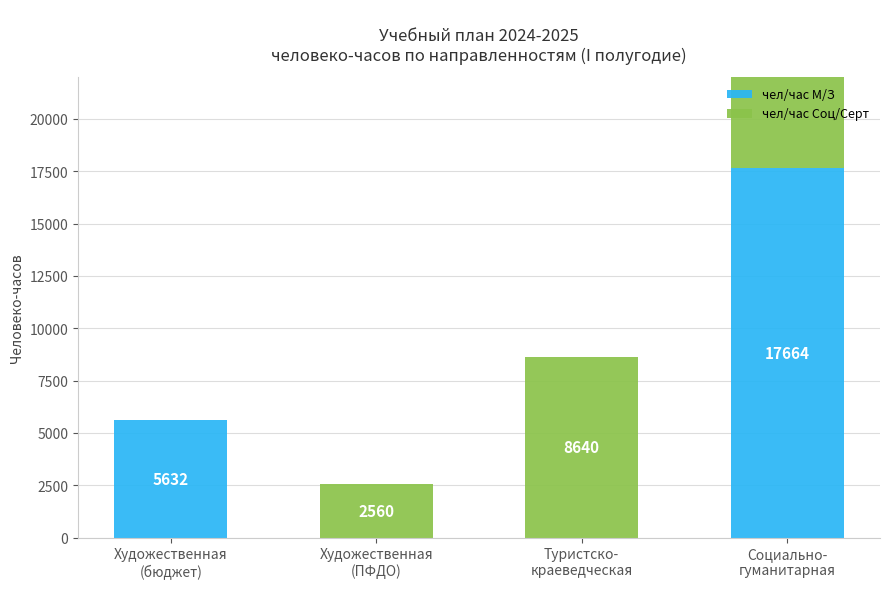

Between Художественная
(ПФДО) and Социально-
гуманитарная, which series saw the biggest shift?

чел/час М/З